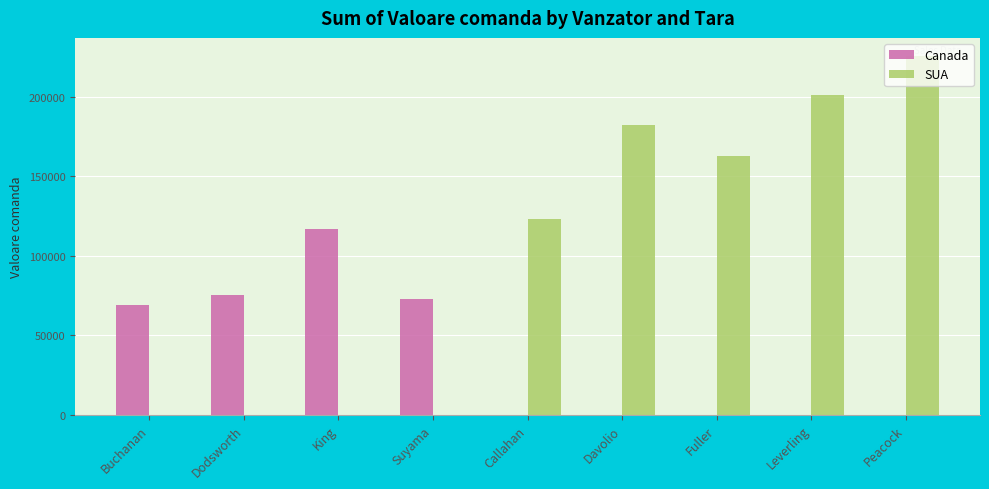

What is the sum of all Canada values?

333330.9